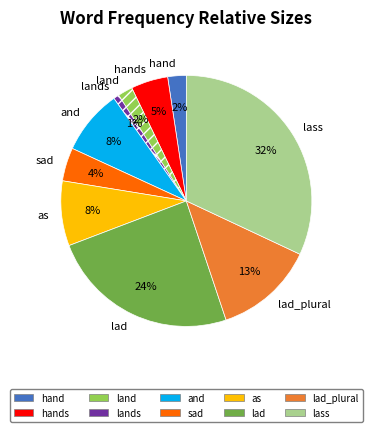

Does lass represent more than half of the total?

No